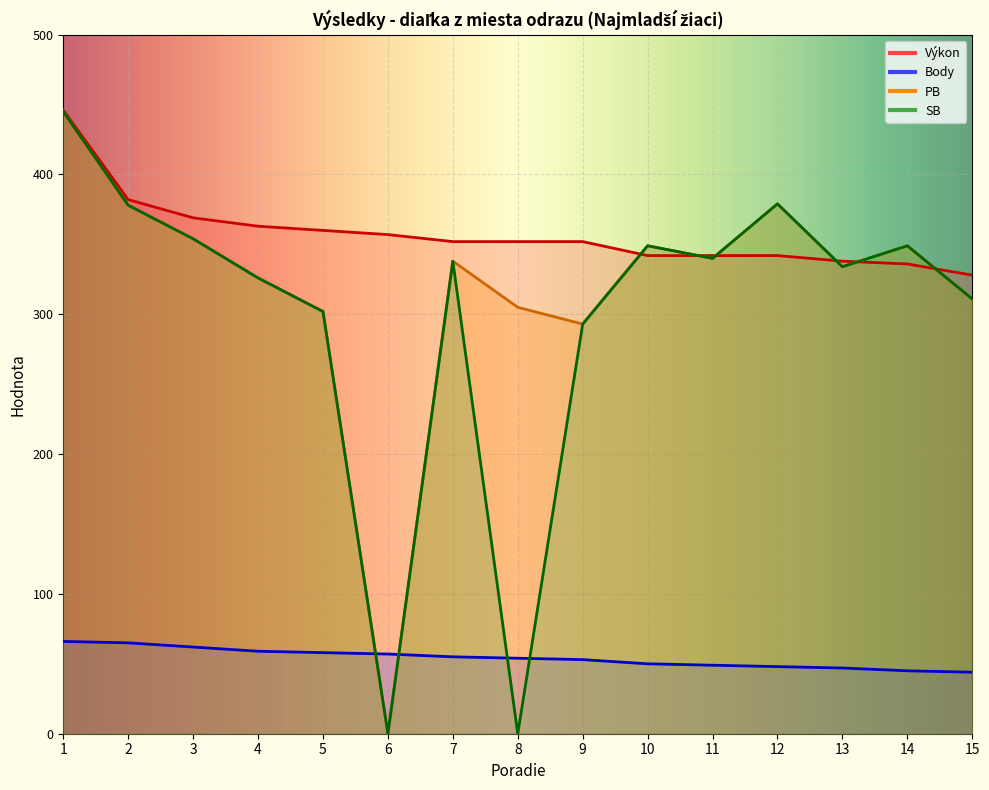

Which series has the widest spread of values?

PB